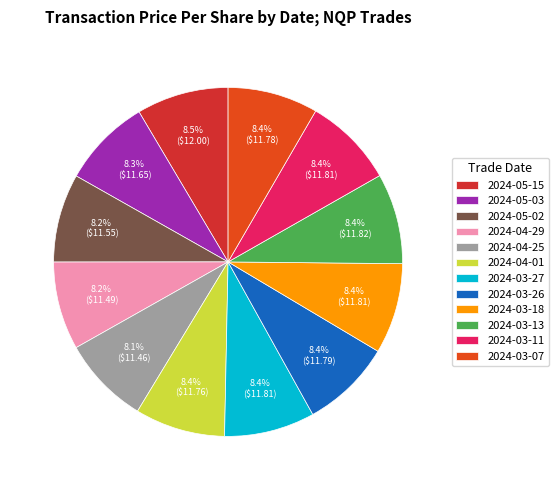

Between 2024-03-27 and 2024-04-29, which is larger?

2024-03-27